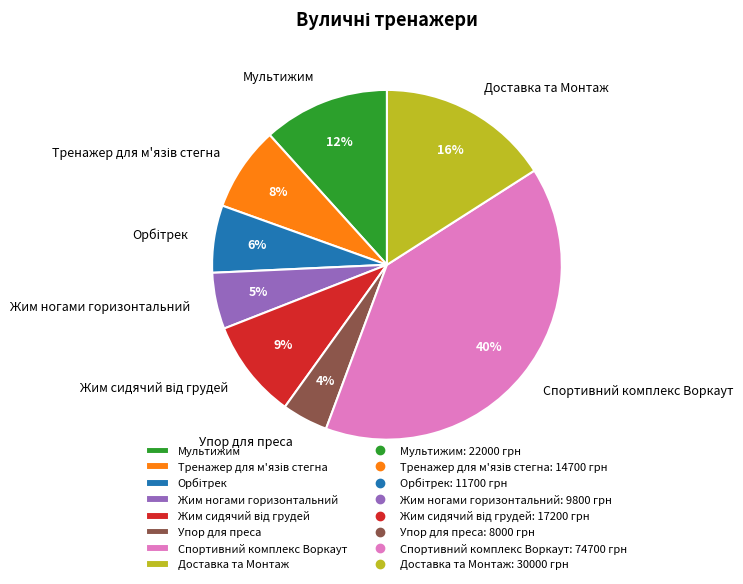

To the nearest percent, what is the average slice percentage?

12%